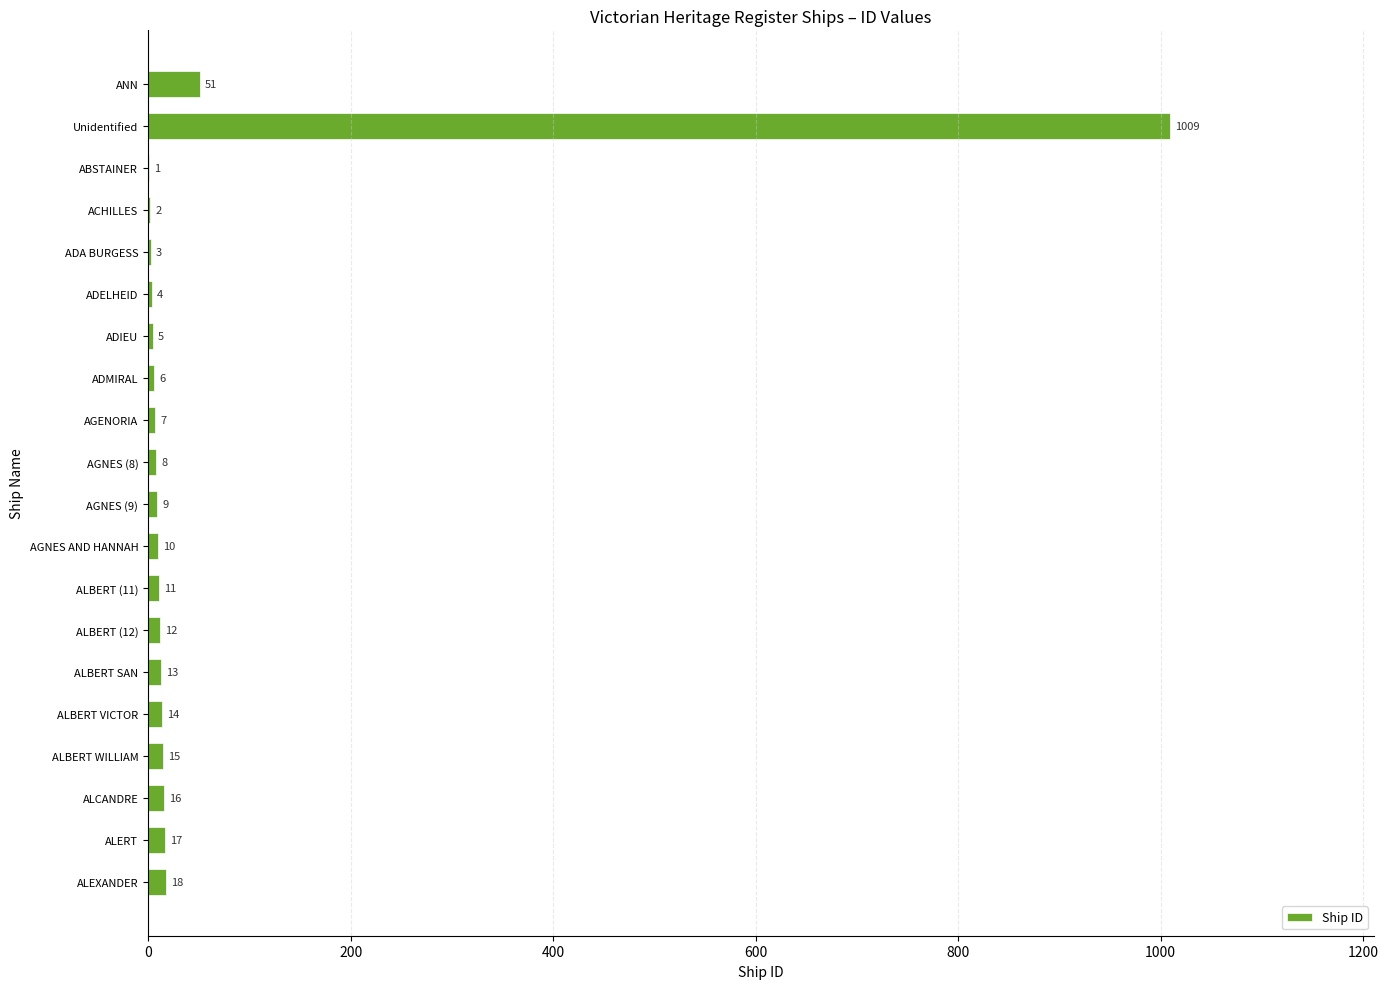

What is the maximum value shown in the chart?

1009